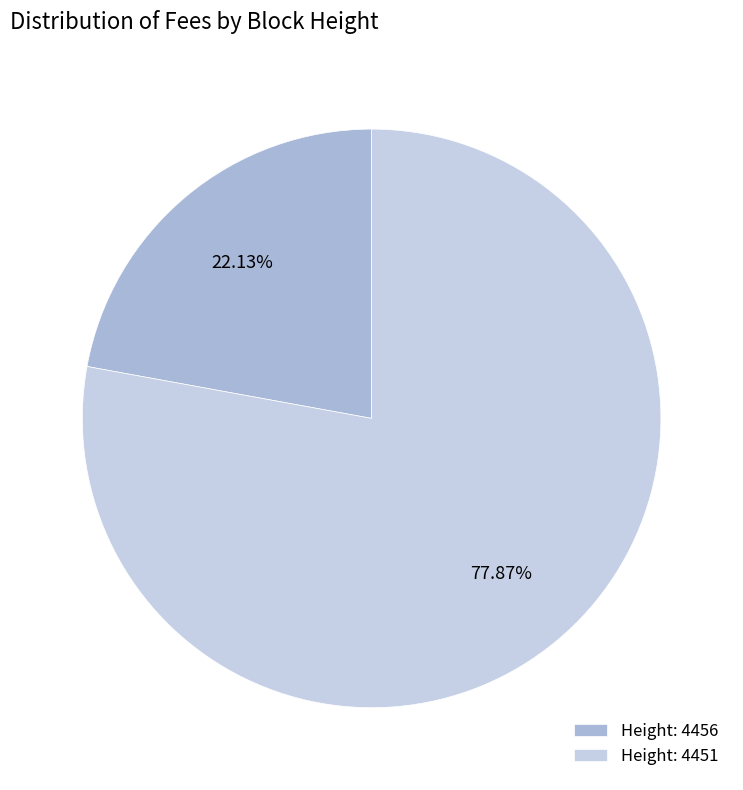

Is there any slice that represents more than half of the pie?

Yes